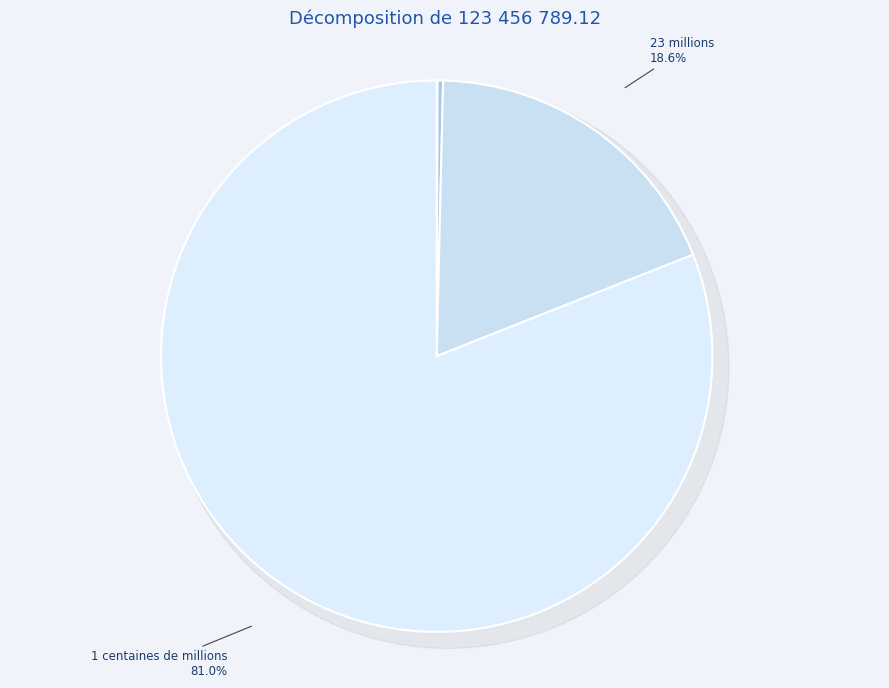

To the nearest percent, what is the difference between the largest and smallest slice percentages?

81%